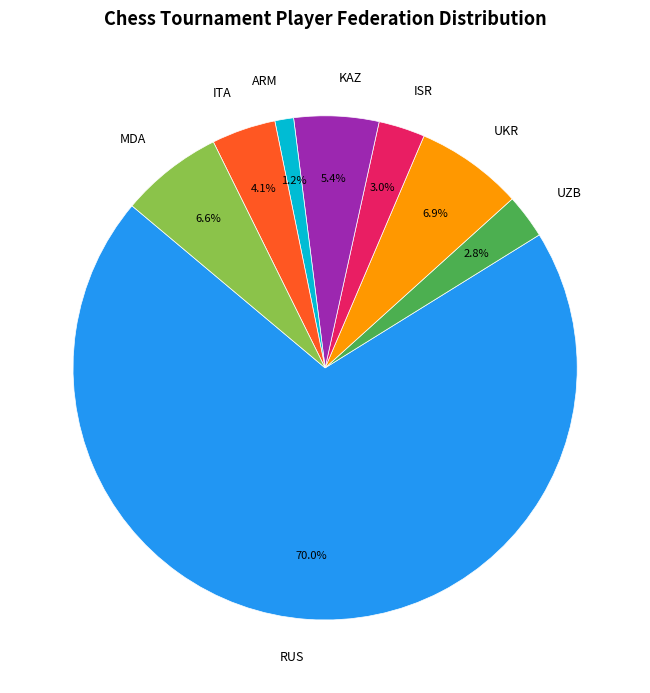

Is it true that RUS is 11% of the pie?

False